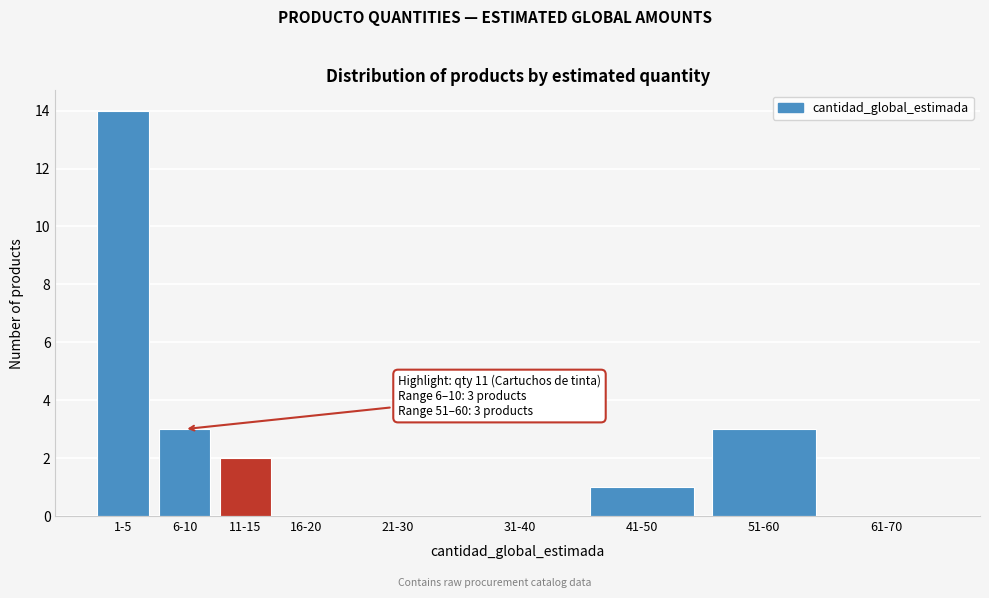

Reading left to right, extract all data points from this chart.

1-5=14	6-10=3	11-15=2	16-20=0	21-30=0	31-40=0	41-50=1	51-60=3	61-70=0